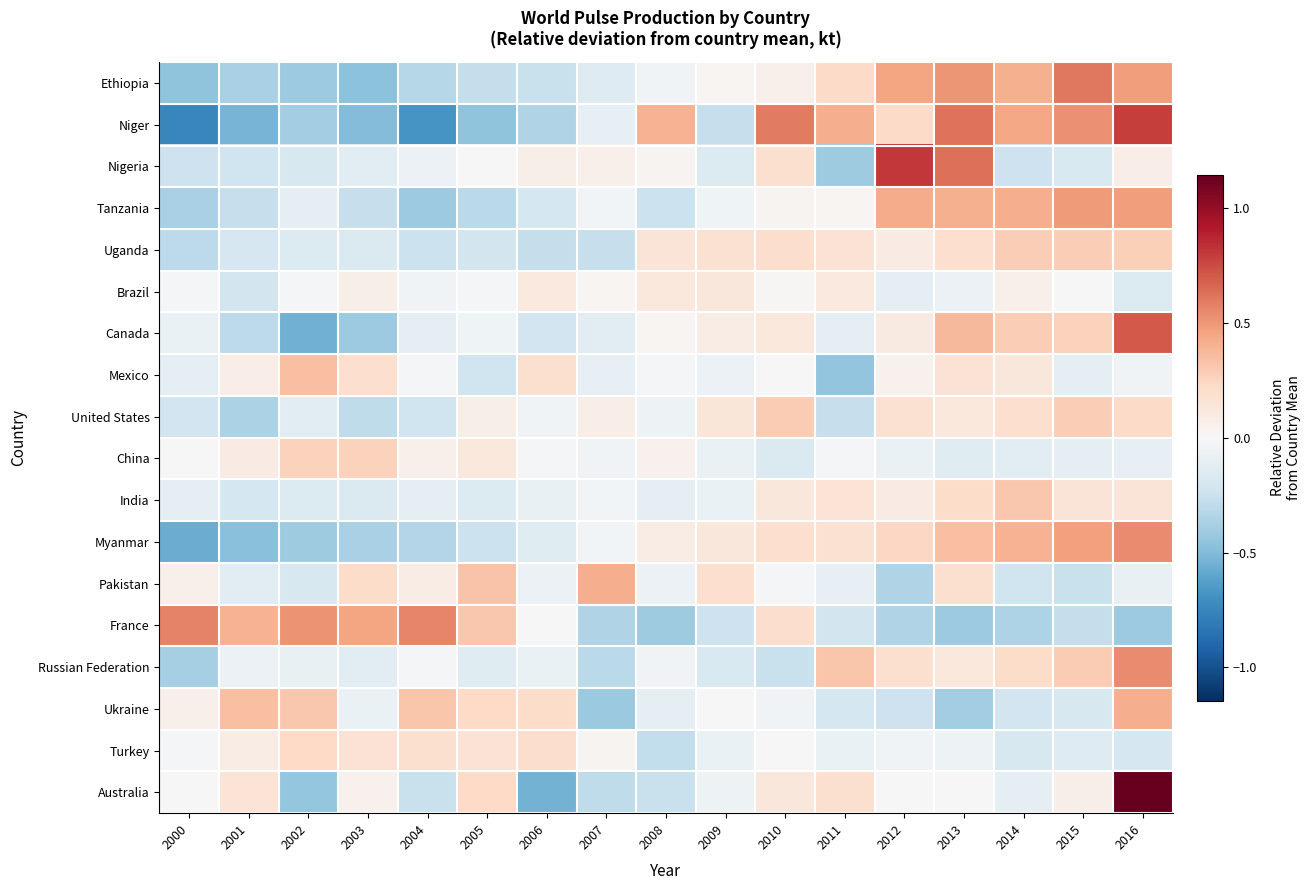

What is the minimum value shown in the chart?

-0.7